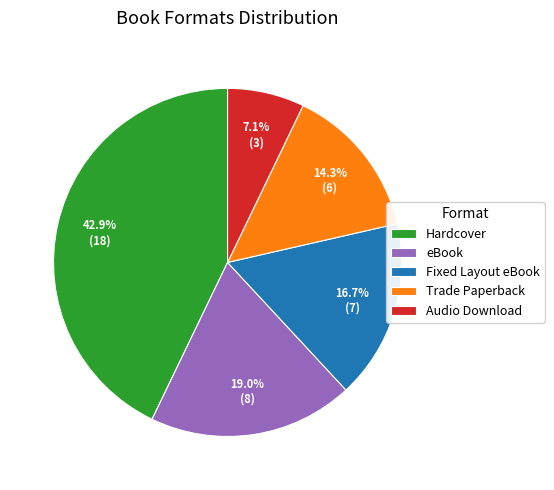

To the nearest percent, what portion does Audio Download represent?

7%